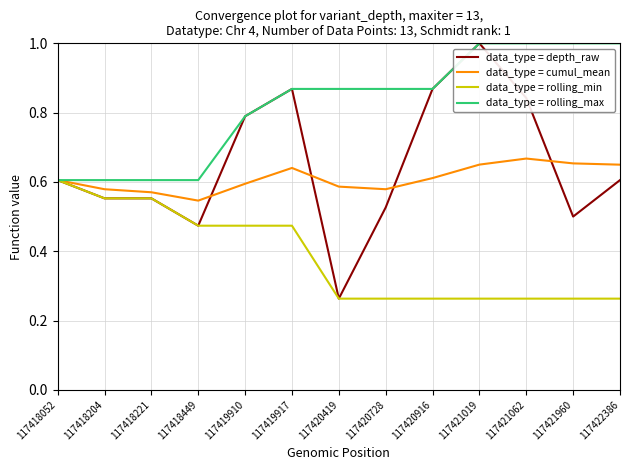

Count the number of categories in the chart.

13